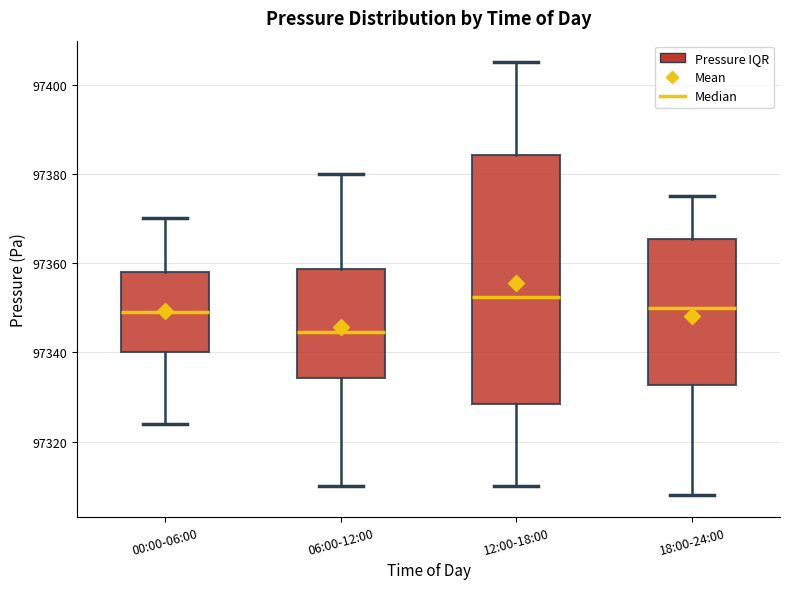

Reading left to right, transcribe this box plot: for each box, give where its median line is, the range the box spans, and where its two whiskers end, as read against the y-axis. The values are not printed on the chart, so give them approximately, as read against the axis.

00:00-06:00: median 97350, box 97340 to 97358, whiskers 97324 to 97370
06:00-12:00: median 97344, box 97334 to 97358, whiskers 97310 to 97380
12:00-18:00: median 97352, box 97328 to 97384, whiskers 97310 to 97406
18:00-24:00: median 97350, box 97332 to 97366, whiskers 97308 to 97376